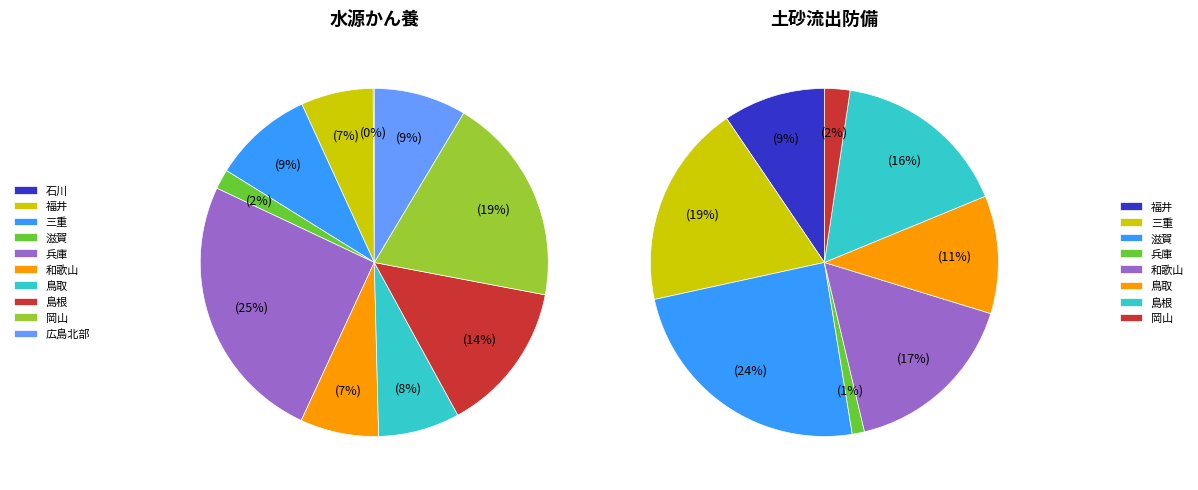

Which slice is the smallest?

石川